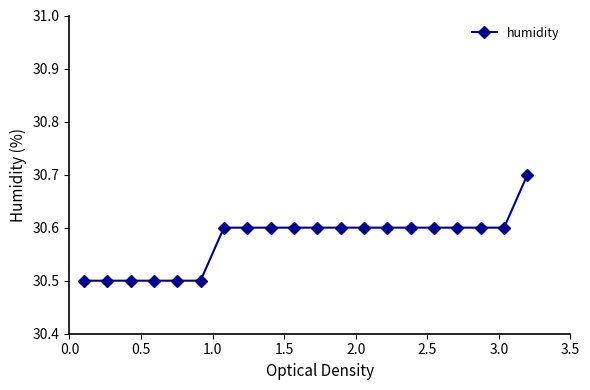

What is the value of the 6th point from the left?

30.5